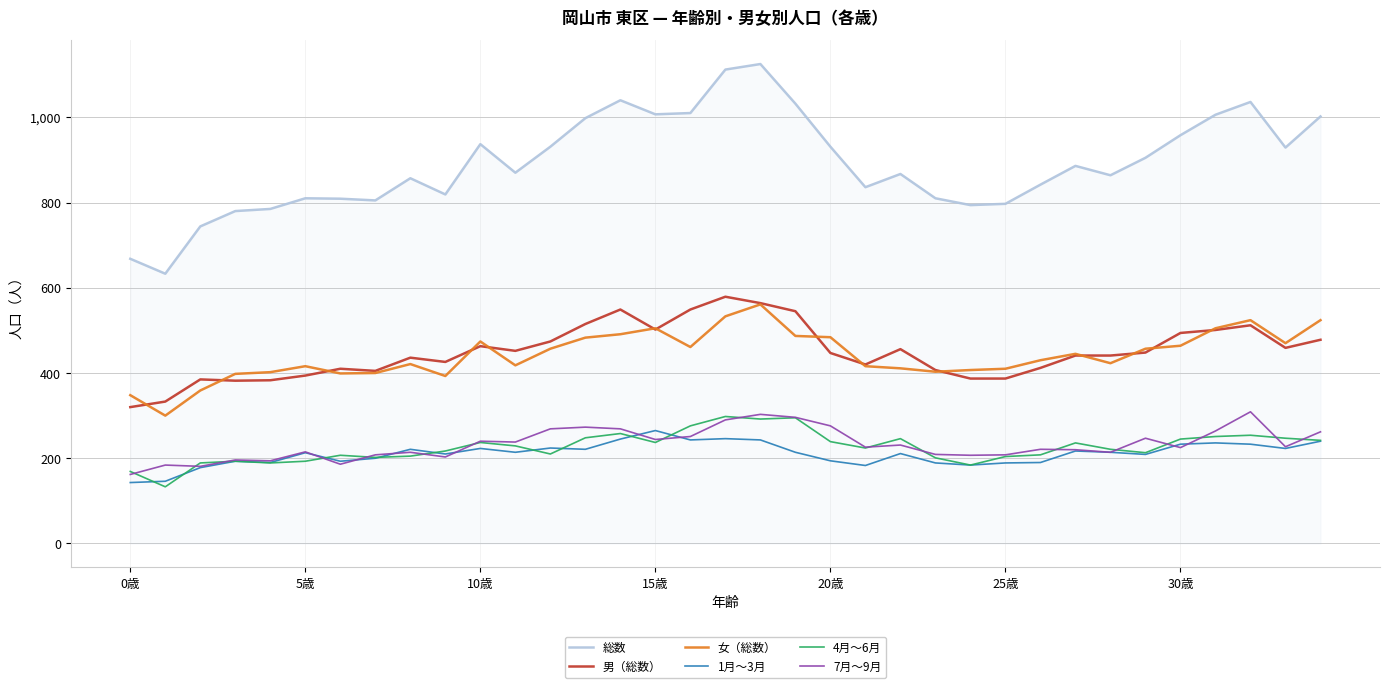

True or false: 総数 and 1月～3月 intersect in this chart.

False